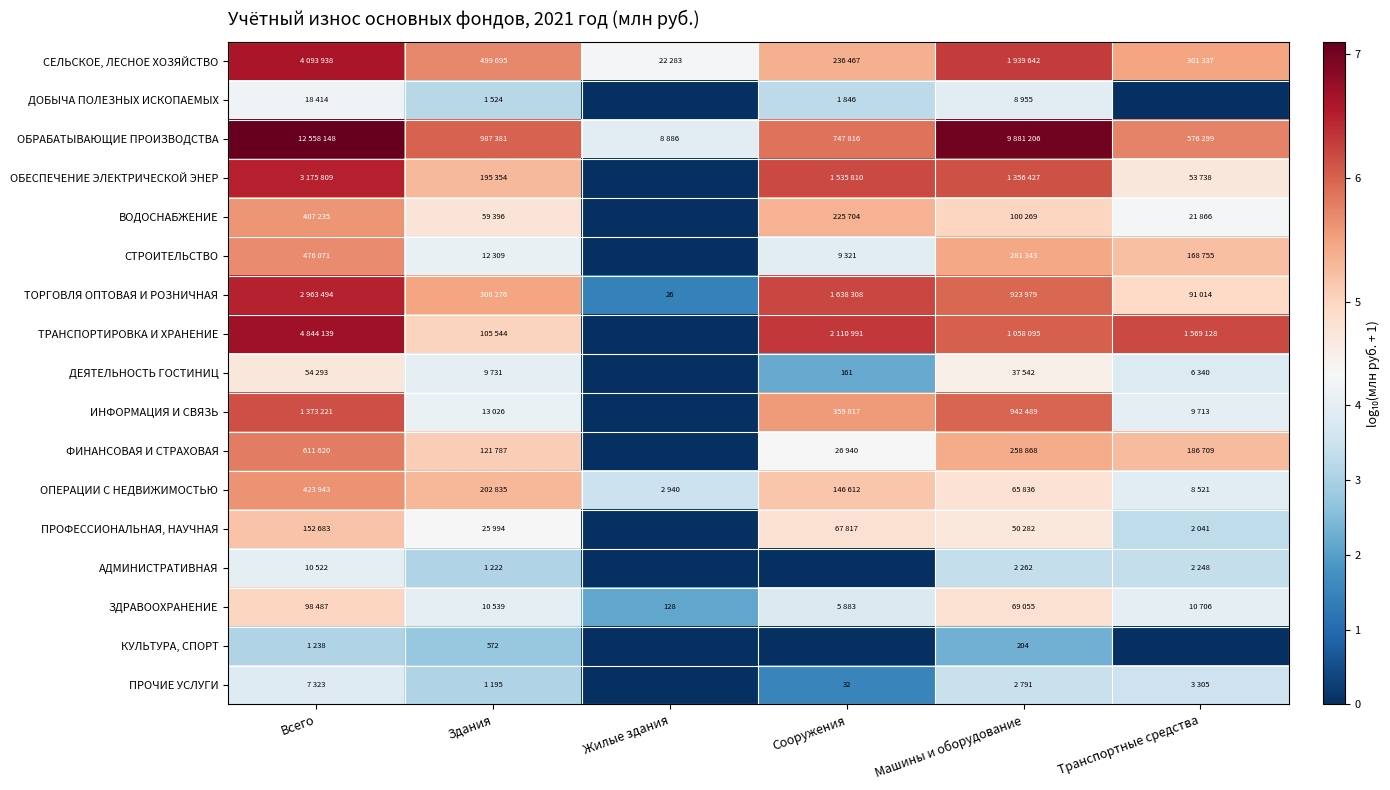

How many distinct data groups are displayed?

17